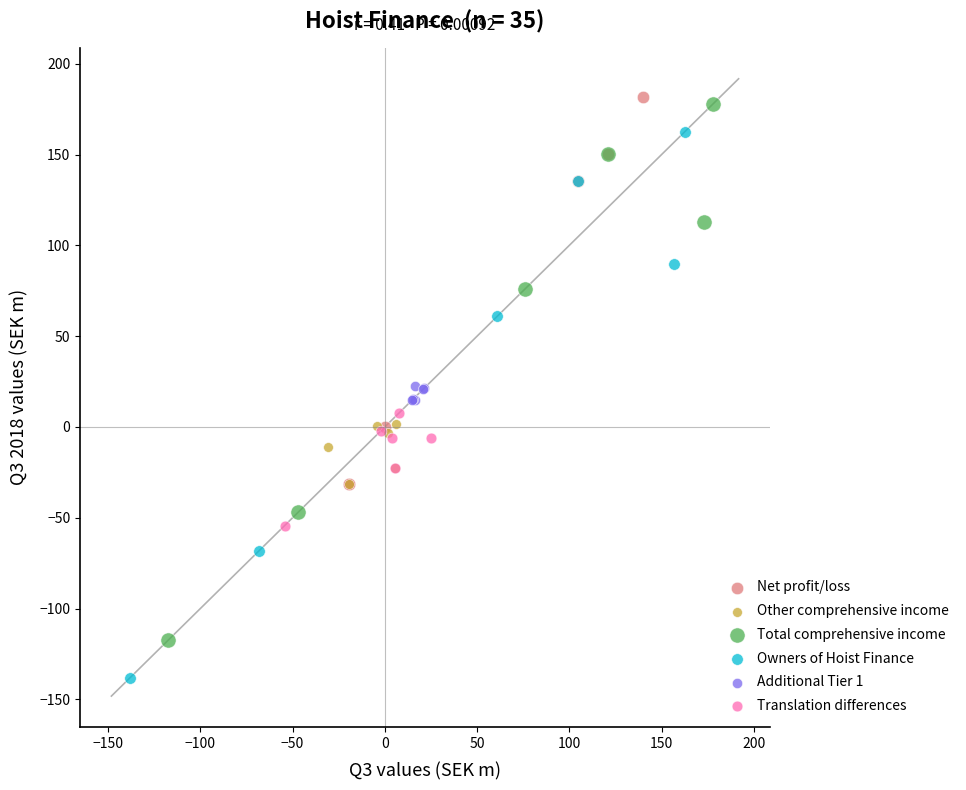

What are all the series names shown in the legend?

Net profit/loss, Other comprehensive income, Total comprehensive income, Owners of Hoist Finance, Additional Tier 1, Translation differences